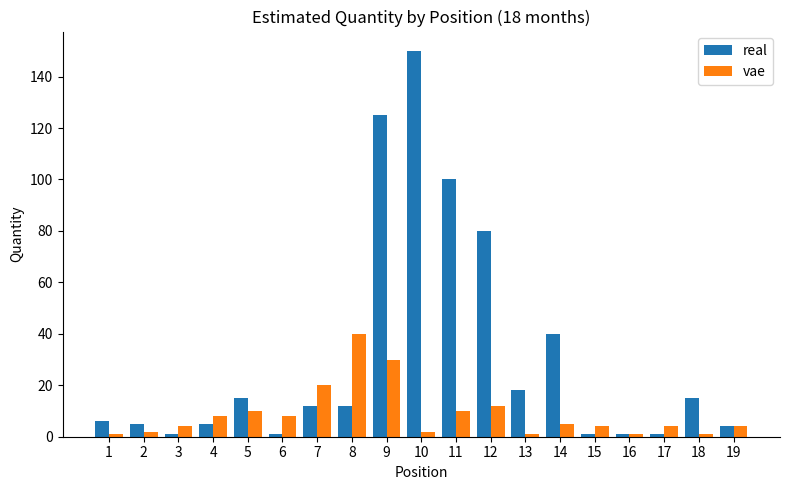

At which label does real reach its peak?

10